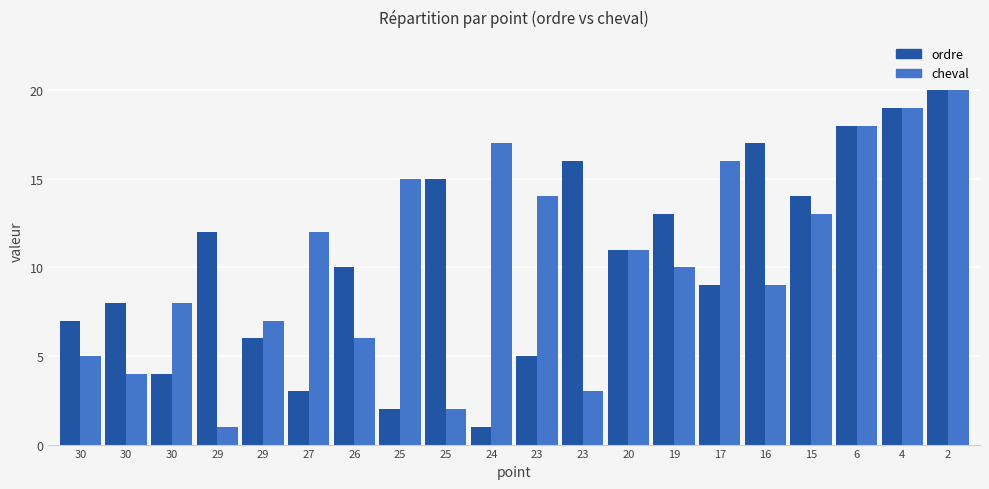

What are all the series names shown in the legend?

ordre, cheval